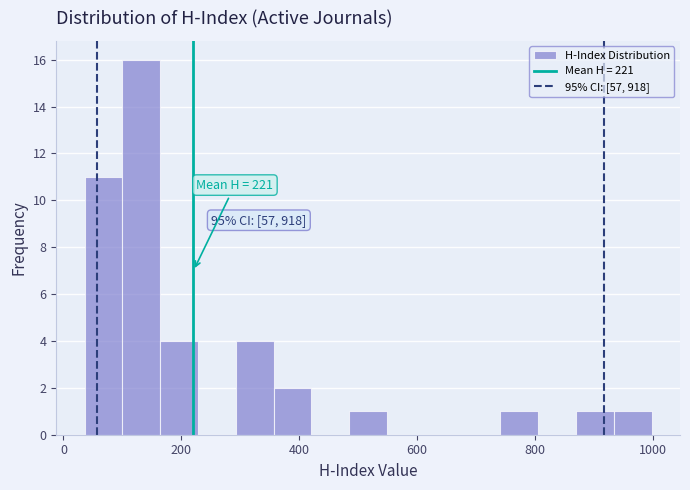

Read against the x-axis, roughly where is the centre of the tallest bar?

140